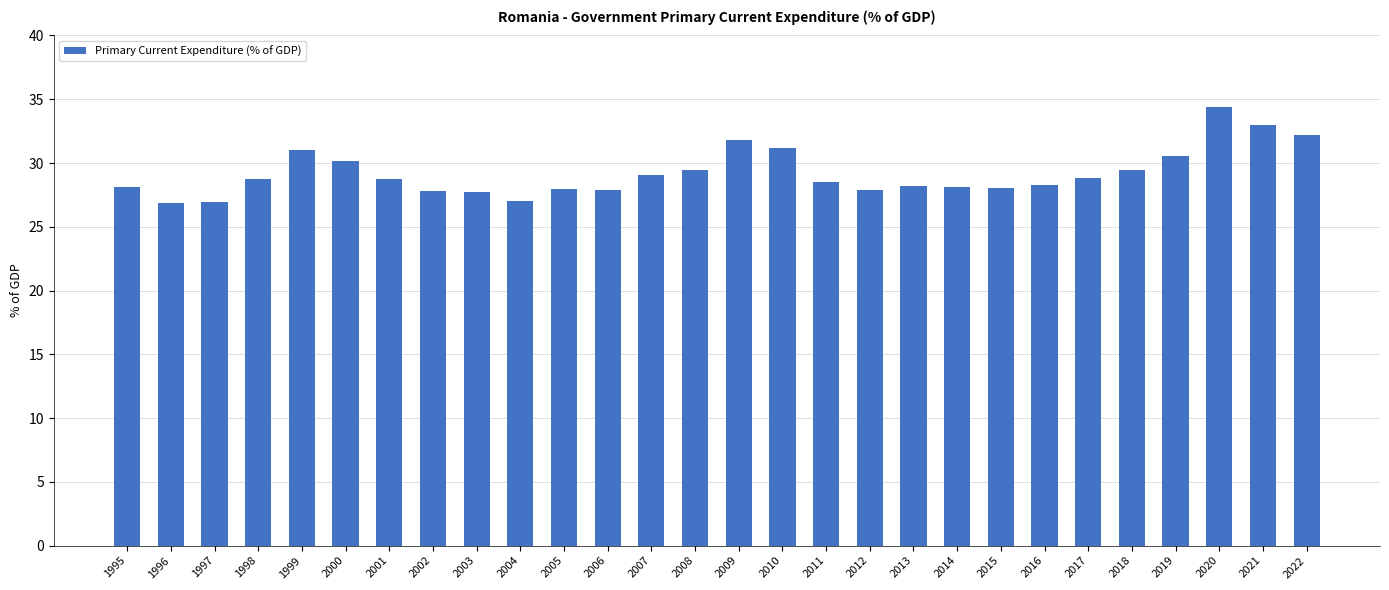

Between 2017 and 1996, which is larger?

2017